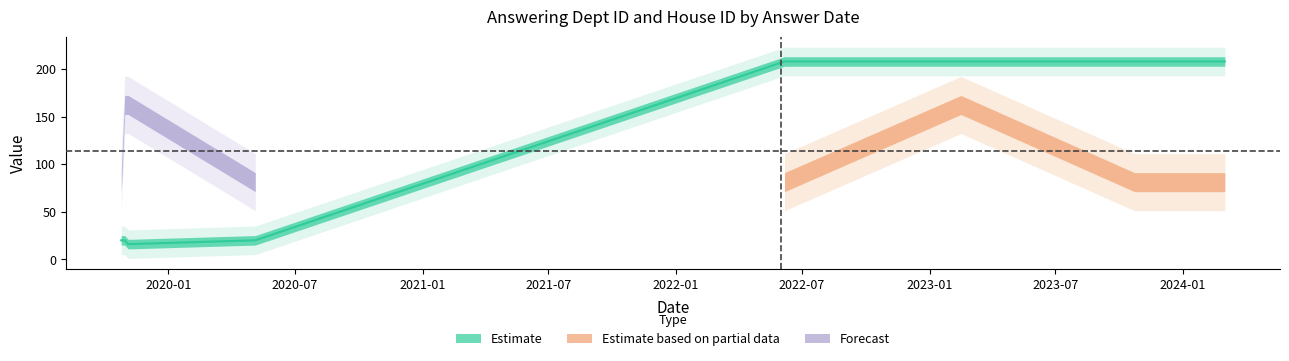

Which has a higher value, 2022-06-06 or 2023-10-23?

2022-06-06